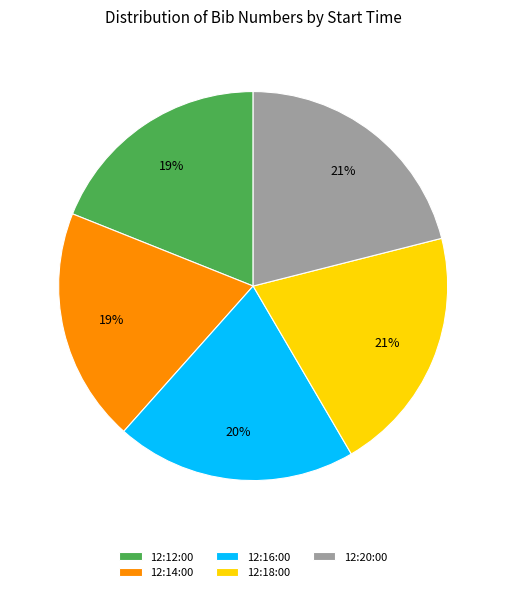

Does 12:18:00 account for over 50% of the chart?

No